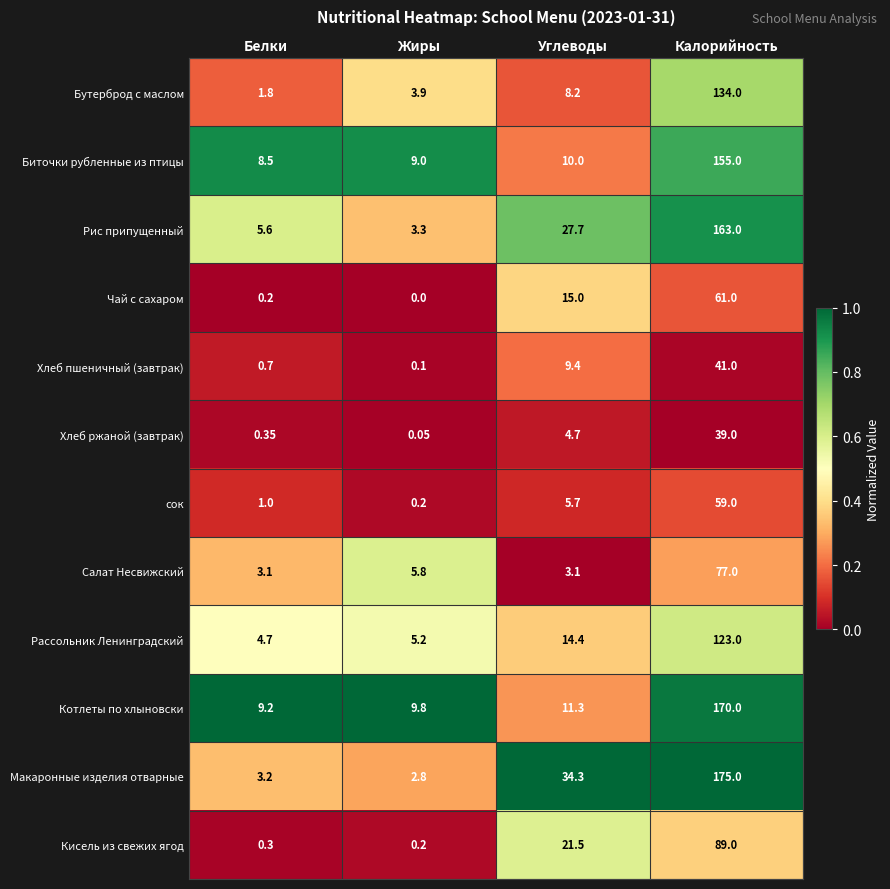

At which label is Рассольник Ленинградский closest to 63?

Углеводы